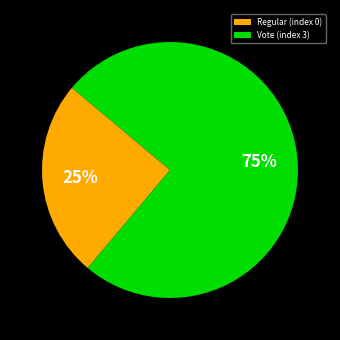

To the nearest percent, what is the average slice percentage?

50%